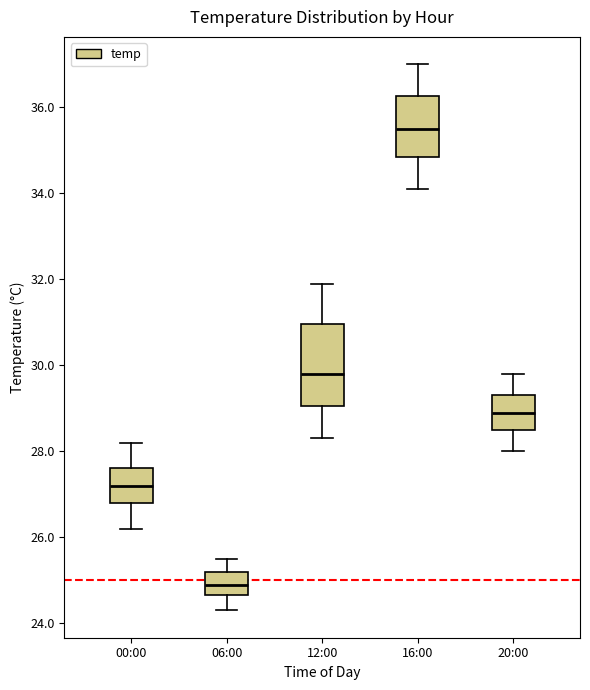

Where is the lower edge of the box for 00:00 on the y-axis? The values are not printed on the chart, so give them approximately, as read against the axis.

26.8